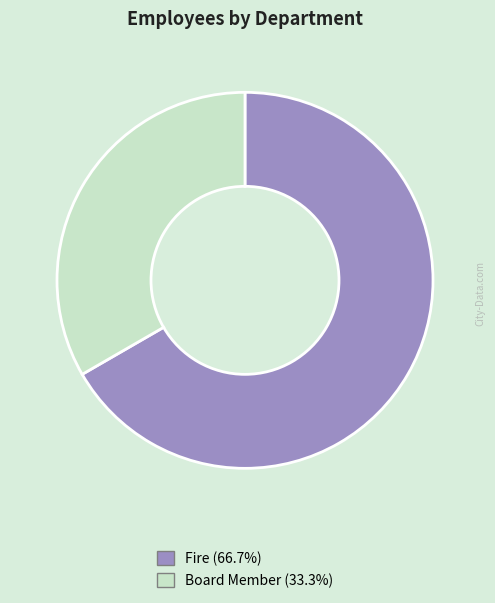

Which category has the biggest portion of the pie?

Fire